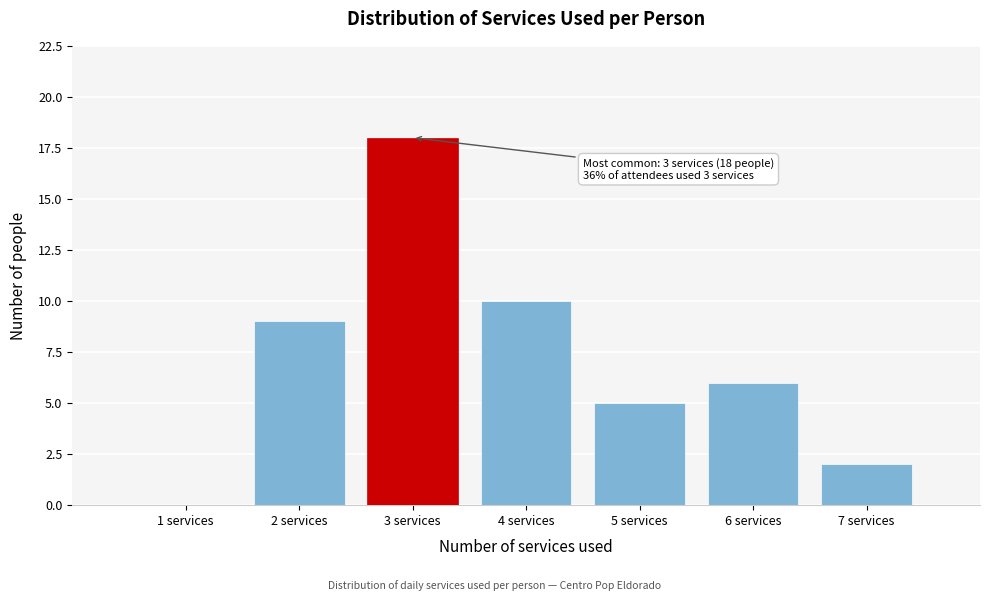

Reading left to right, transcribe all the data shown in this chart.

1 services=0	2 services=9	3 services=18	4 services=10	5 services=5	6 services=6	7 services=2